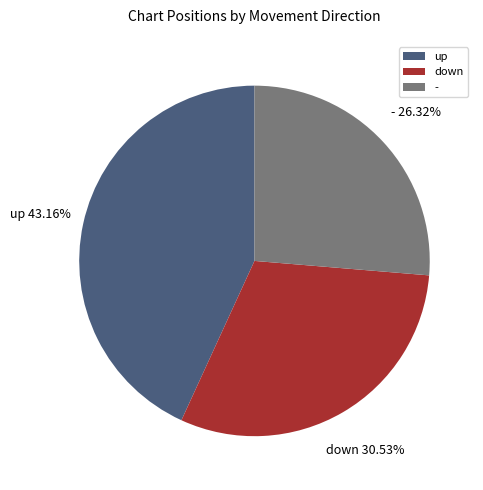

Is the sum of - and down greater than half?

Yes